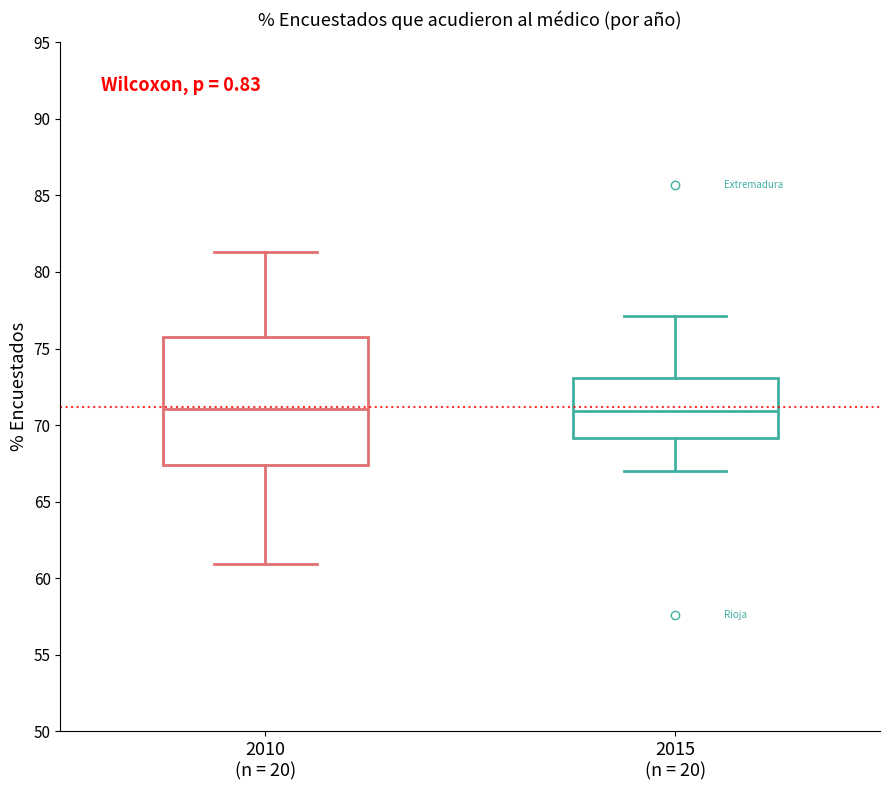

Reading left to right, read every box against the y-axis: the position of its median line, the range the box covers, and the ends of its whiskers. The values are not printed on the chart, so give them approximately, as read against the axis.

2010 (n = 20): median 71.0, box 67.5 to 76.0, whiskers 61.0 to 81.5
2015 (n = 20): median 71.0, box 69.0 to 73.0, whiskers 67.0 to 77.0